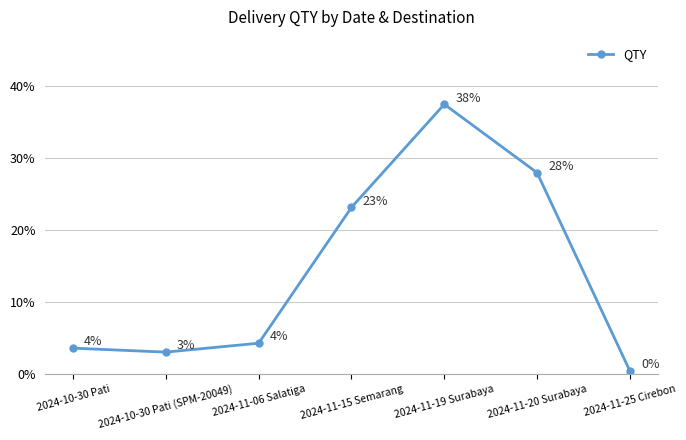

How many points are higher than both their immediate neighbors (excluding endpoints)?

1